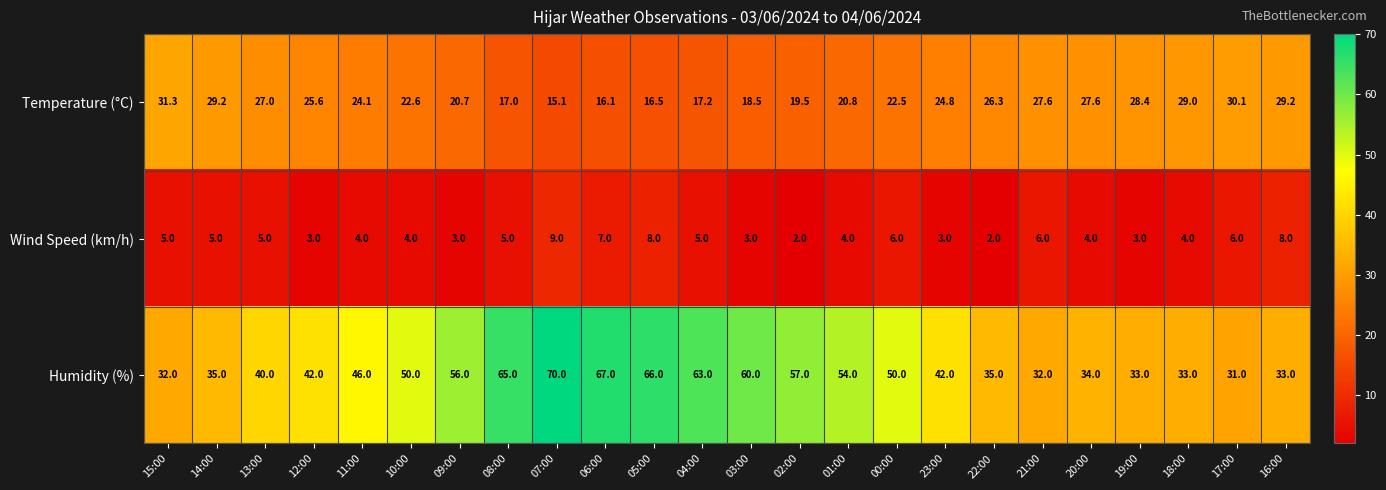

At 14:00, list the series in order from largest to smallest.

Humidity (%), Temperature (°C), Wind Speed (km/h)